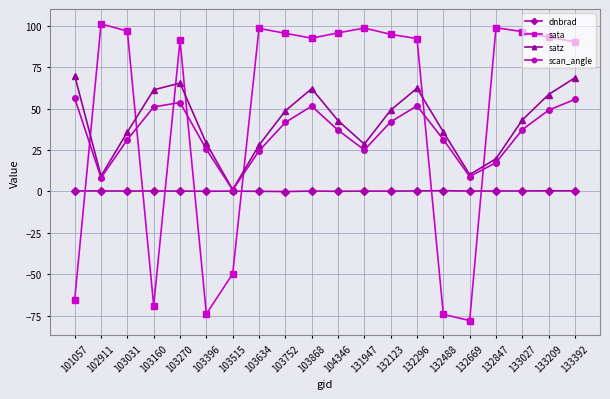

What is the greatest value displayed?

101.1